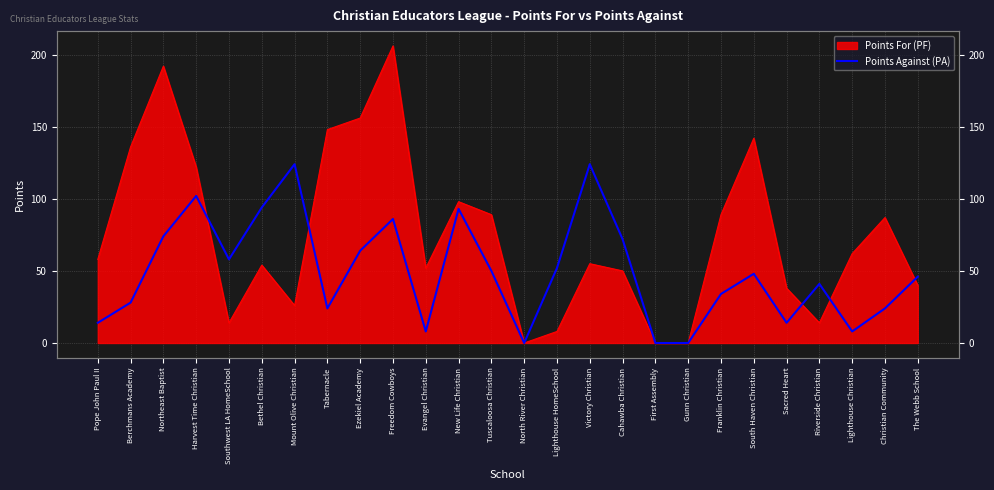

Reading left to right, extract all data points from this chart.

Pope John Paul II=14	Berchmans Academy=28	Northeast Baptist=74	Harvest Time Christian=102	Southwest LA HomeSchool=58	Bethel Christian=94	Mount Olive Christian=124	Tabernacle=24	Ezekiel Academy=64	Freedom Cowboys=86	Evangel Christian=8	New Life Christian=93	Tuscaloosa Christian=50	North River Christian=0	Lighthouse HomeSchool=52	Victory Christian=124	Cahawba Christian=72	First Assembly=0	Gunn Christian=0	Franklin Christian=34	South Haven Christian=48	Sacred Heart=14	Riverside Christian=41	Lighthouse Christian=8	Christian Community=24	The Webb School=46